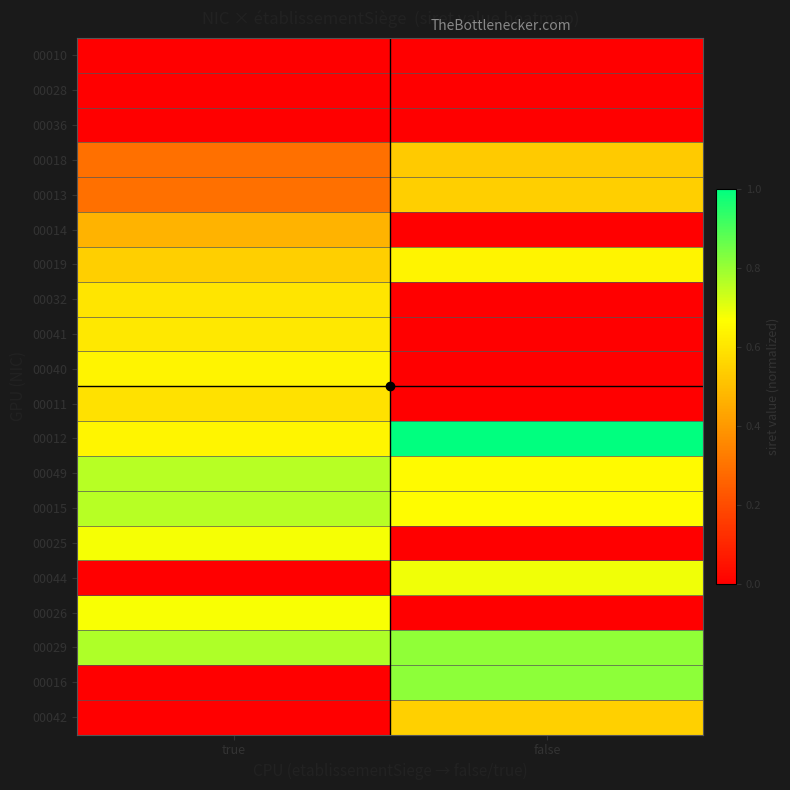

Which label corresponds to the smallest value in the chart?

true